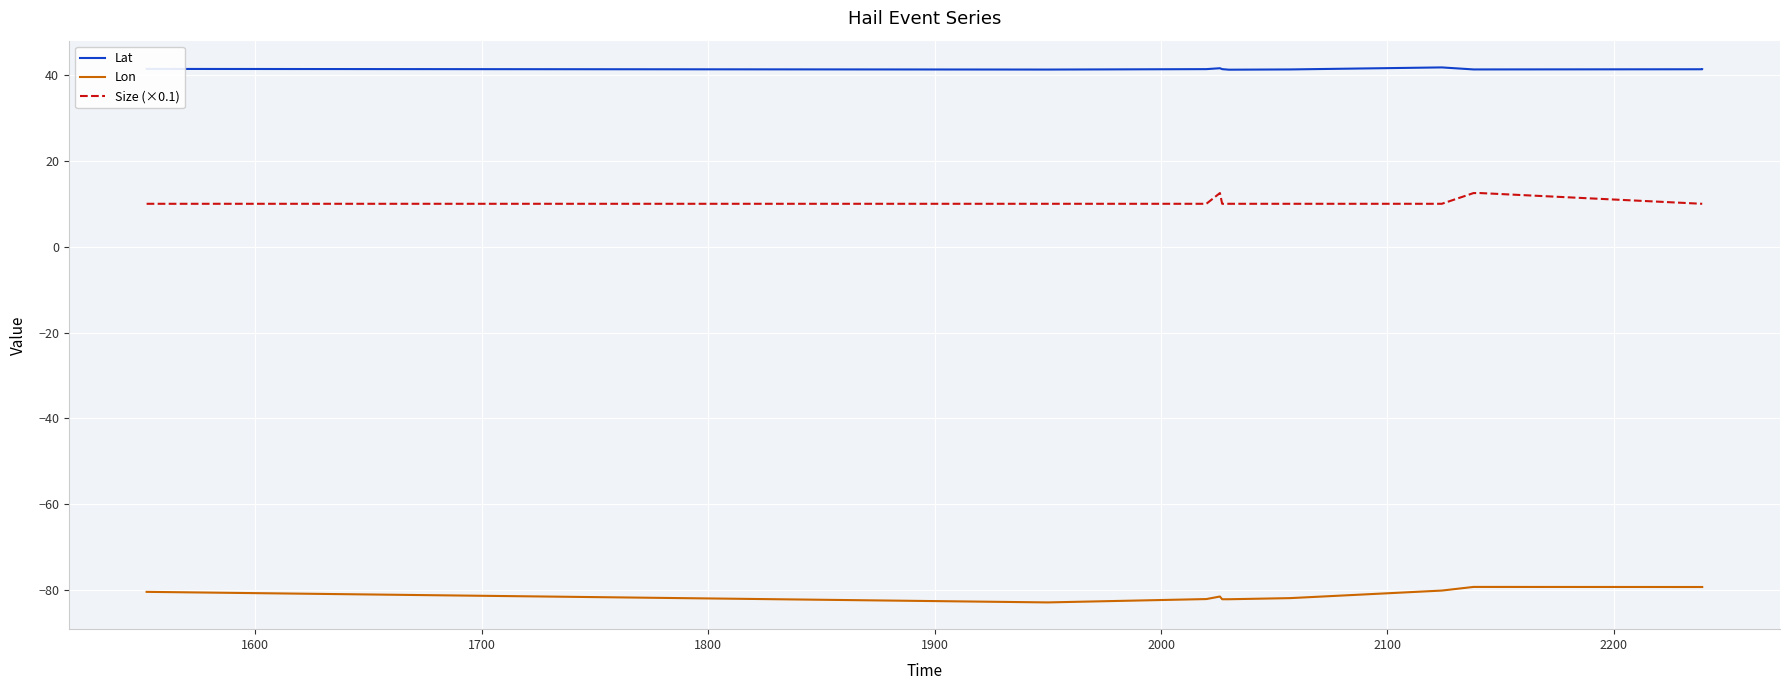

What is the value of the Lat point at the 5th from the left?

41.4